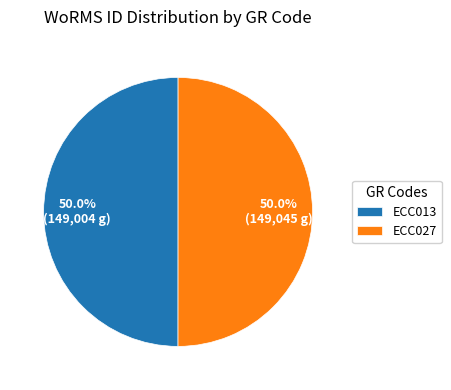

What is the total percentage of ECC013 and ECC027?

100.0%